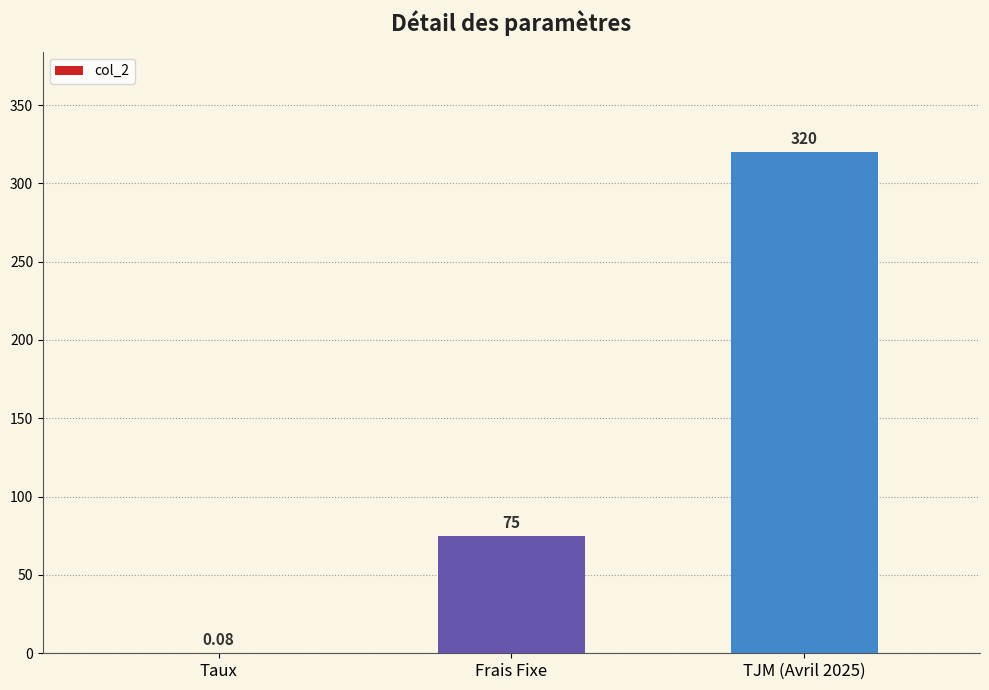

At which label is the value closest to 160?

Frais Fixe